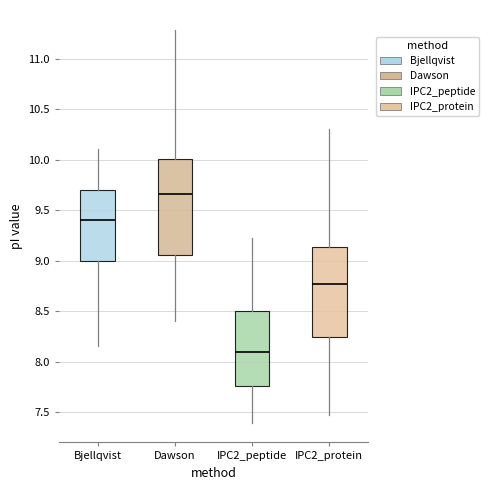

Where does the lower whisker of the box for IPC2_protein end on the y-axis? The values are not printed on the chart, so give them approximately, as read against the axis.

7.45